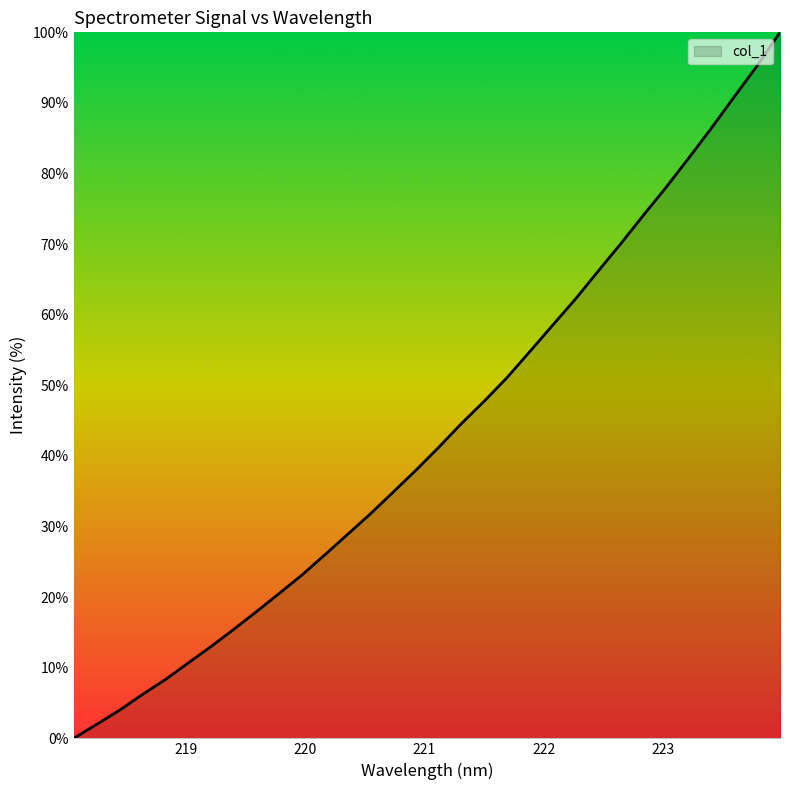

What is the greatest value displayed?

100.0